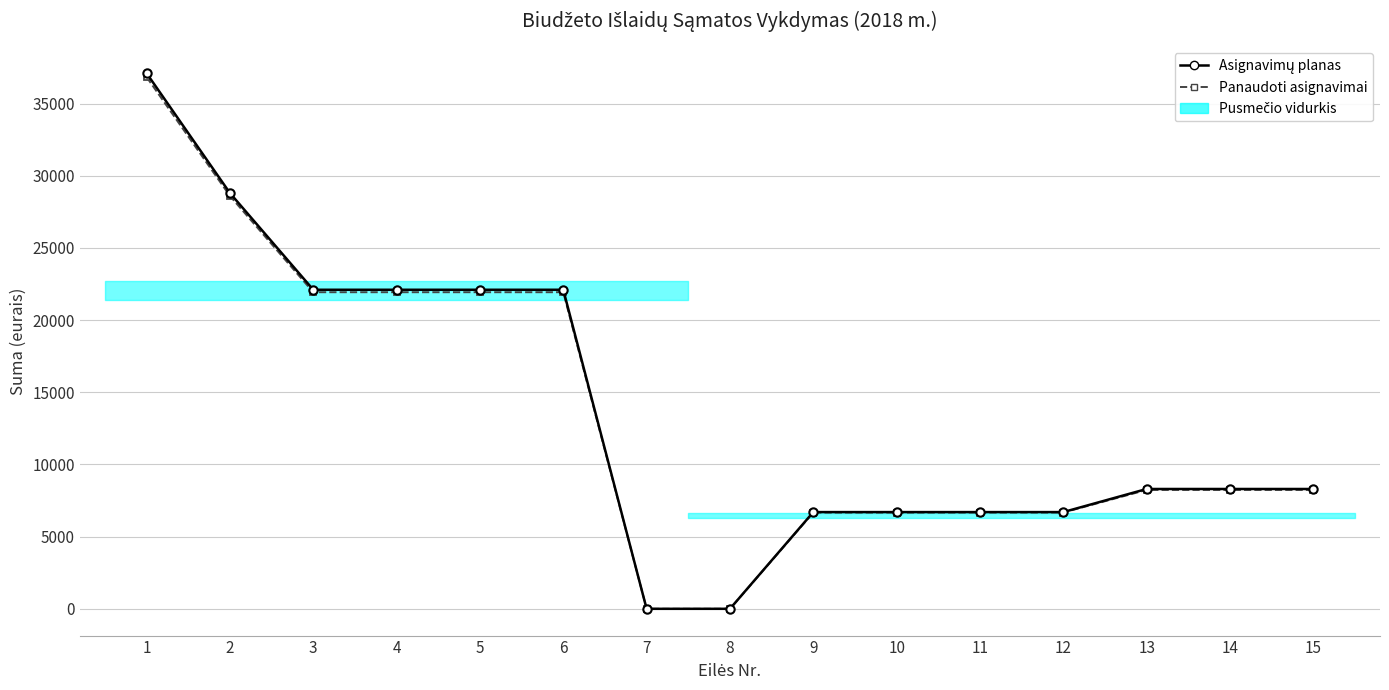

Between 5 and 8, which series saw the biggest shift?

Asignavimų planas